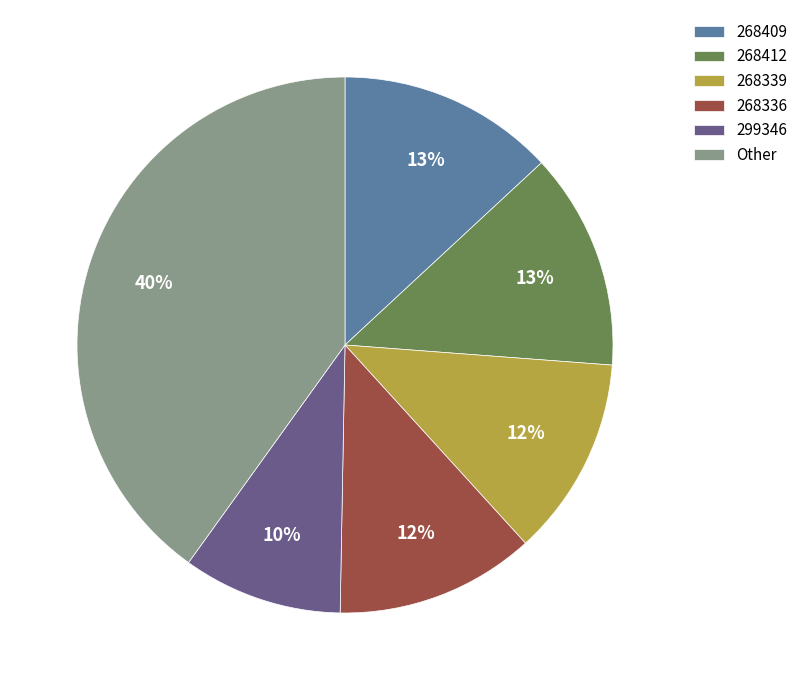

Is the sum of 268336 and 268412 greater than half?

No